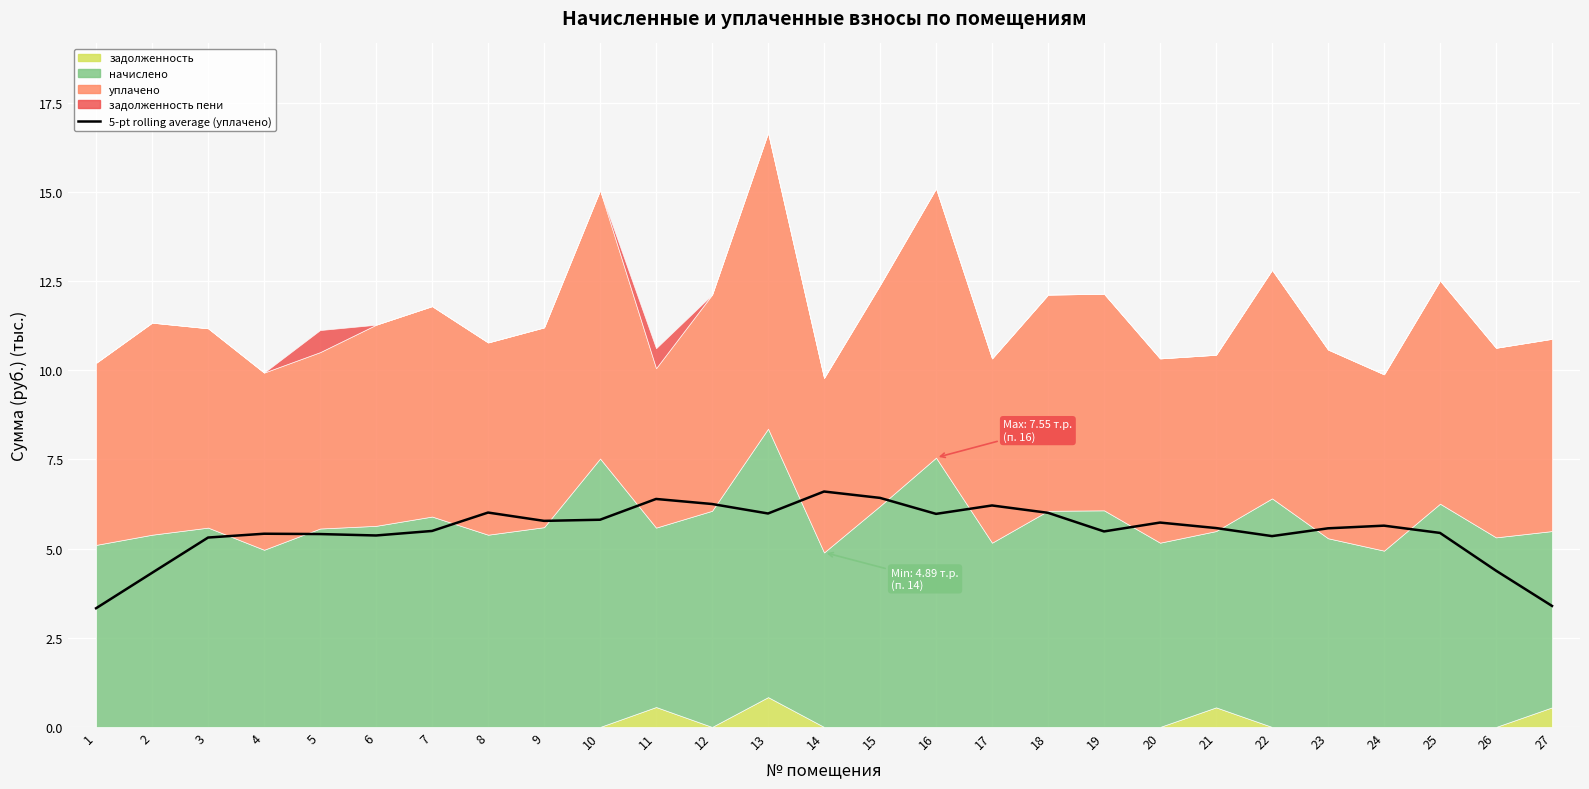

Reading left to right, what are all the values shown in this chart?

1=3.3	2=4.3	3=5.3	4=5.4	5=5.4	6=5.4	7=5.5	8=6.0	9=5.8	10=5.8	11=6.4	12=6.3	13=6.0	14=6.6	15=6.4	16=6.0	17=6.2	18=6.0	19=5.5	20=5.7	21=5.6	22=5.4	23=5.6	24=5.6	25=5.4	26=4.4	27=3.4